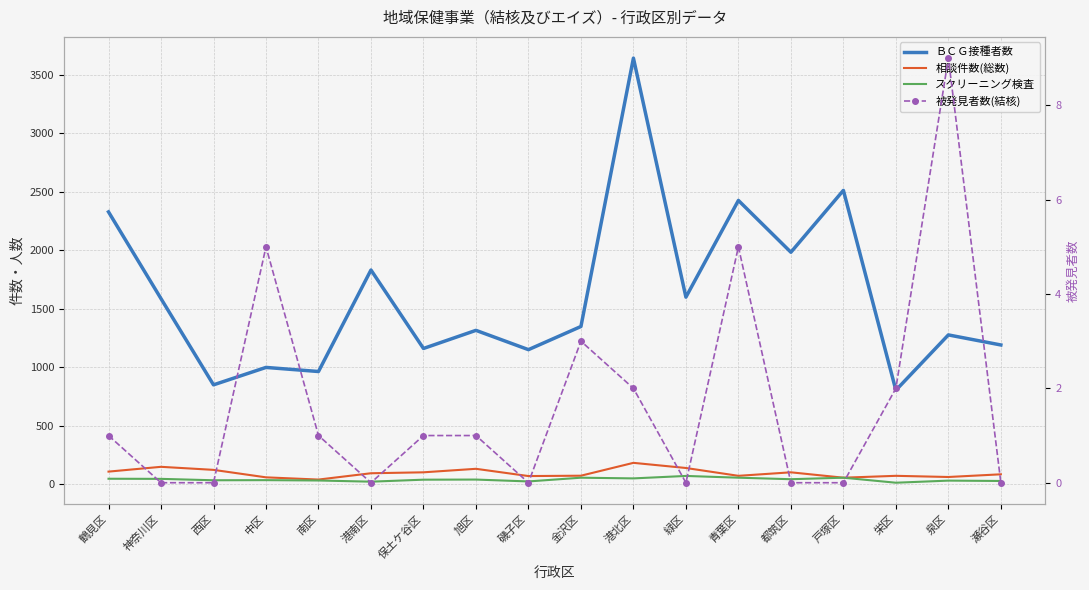

What are all the series names shown in the legend?

ＢＣＧ接種者数, 相談件数(総数), スクリーニング検査, 被発見者数(結核)